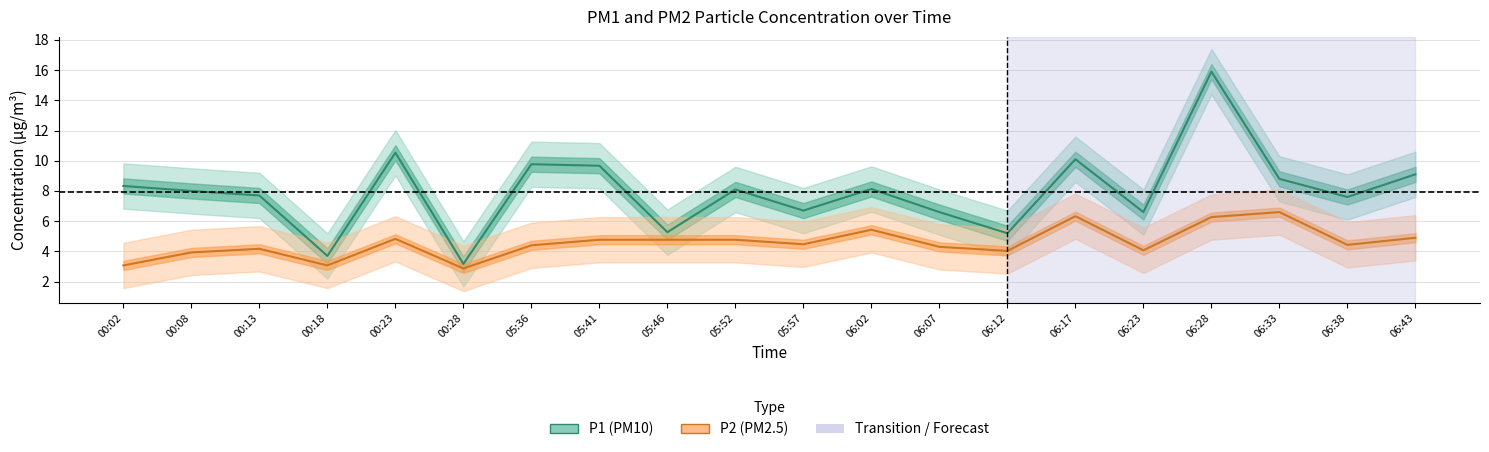

What is the maximum value shown in the chart?

15.9